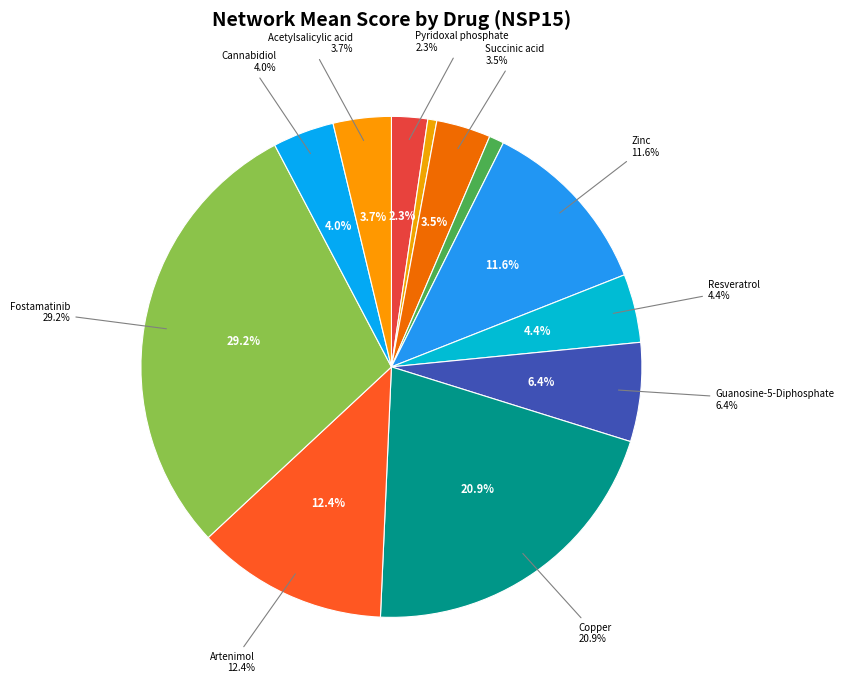

Is Copper the majority of the pie?

No